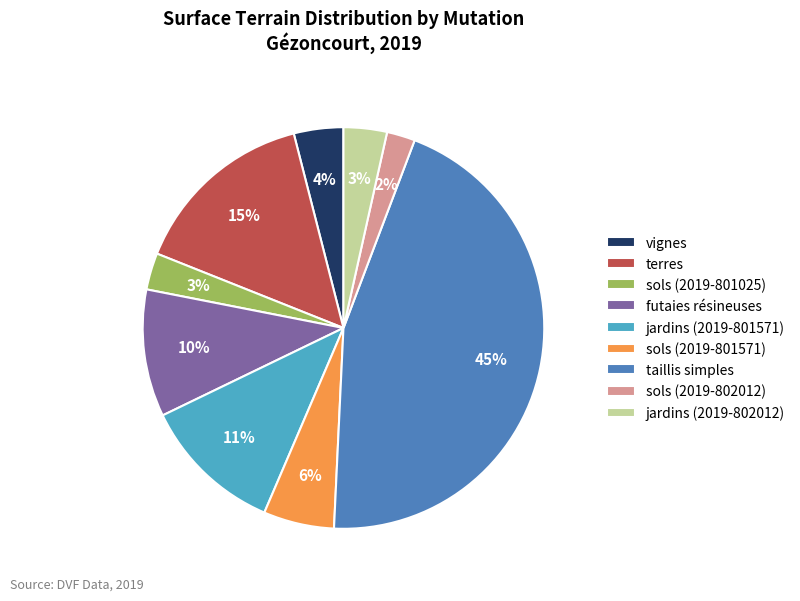

Count the number of slices in the pie.

9